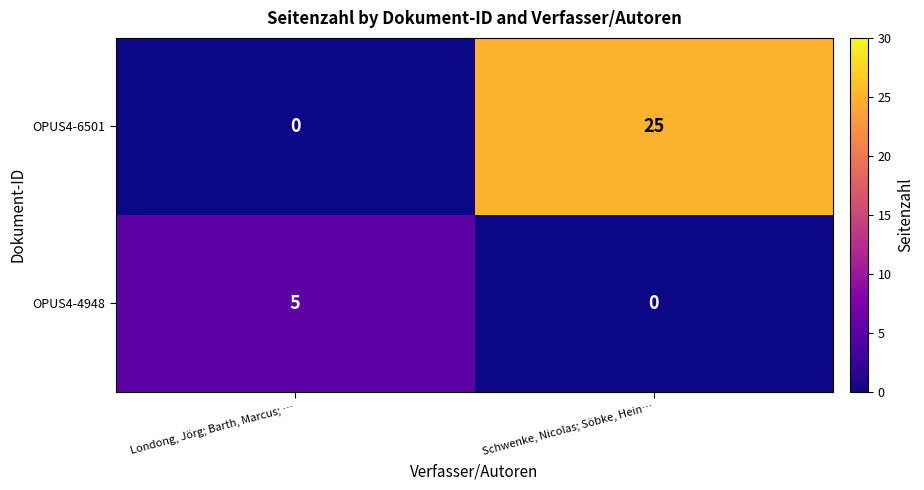

Is it true that OPUS4-6501 equals 33 at Schwenke, Nicolas; Söbke, Hein…?

False